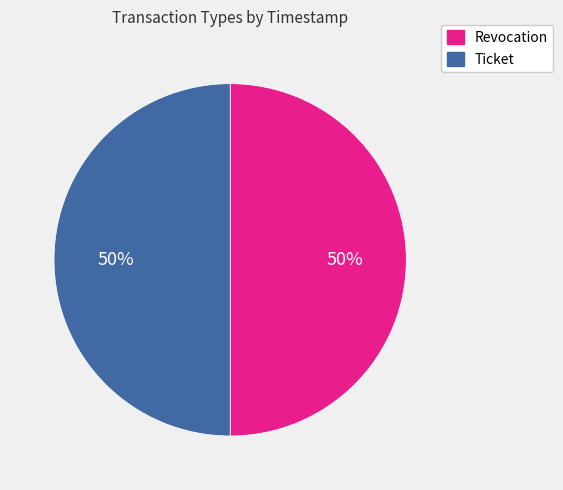

Count the number of slices in the pie.

2